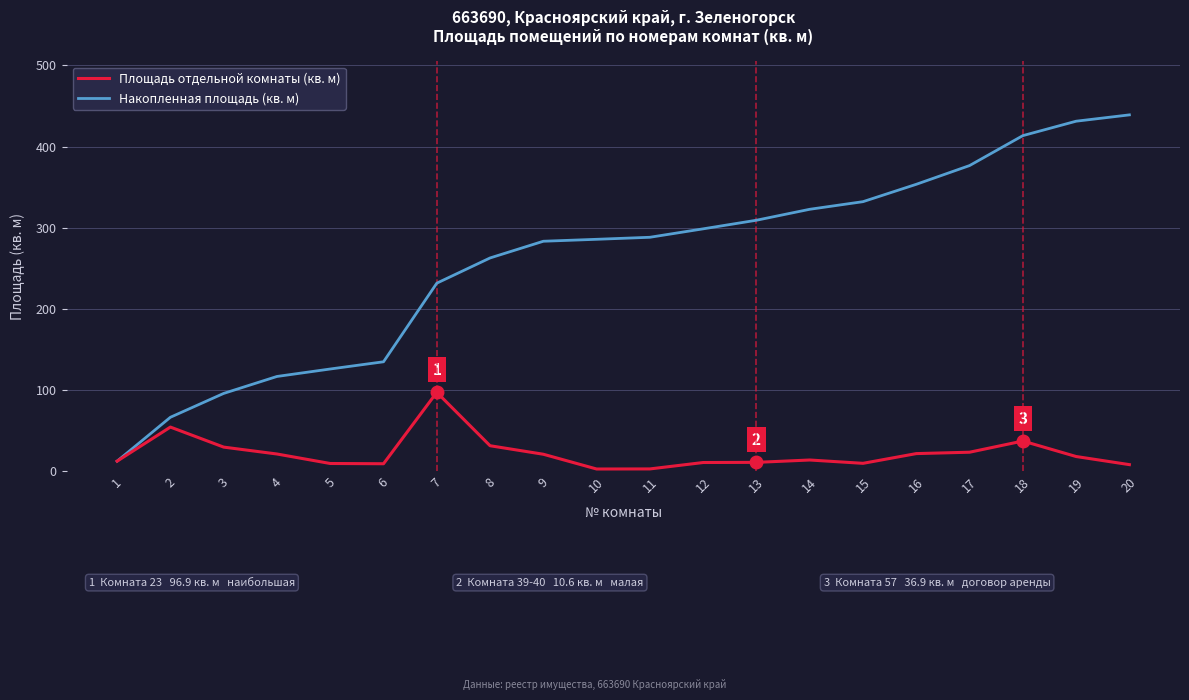

The Площадь отдельной комнаты (кв. м) series shows 39.0 at 17. True or false?

False